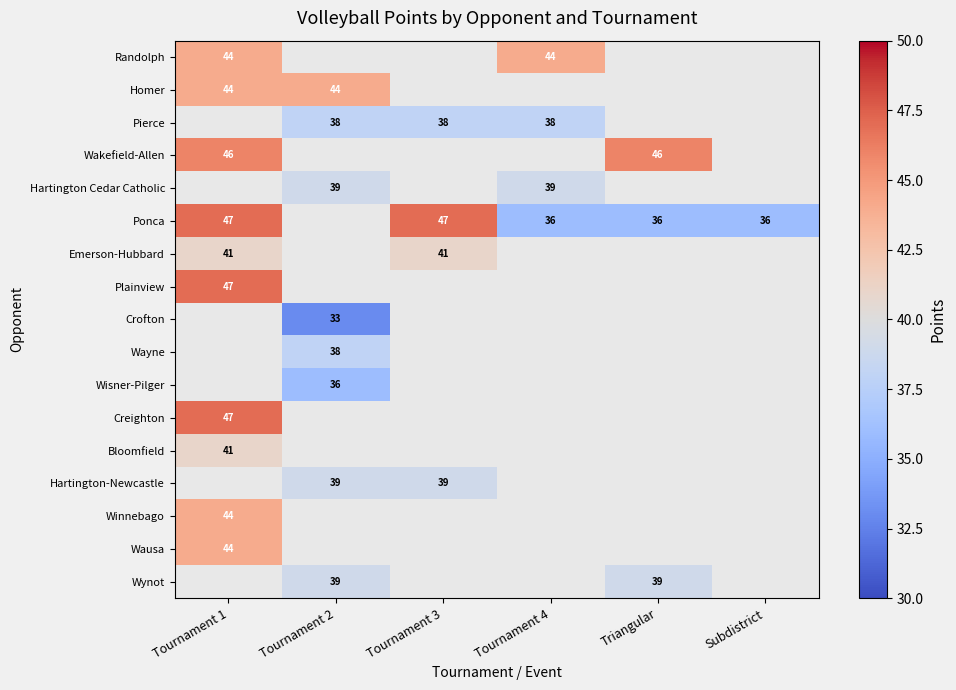

At which label does Bloomfield reach its minimum?

Tournament 1